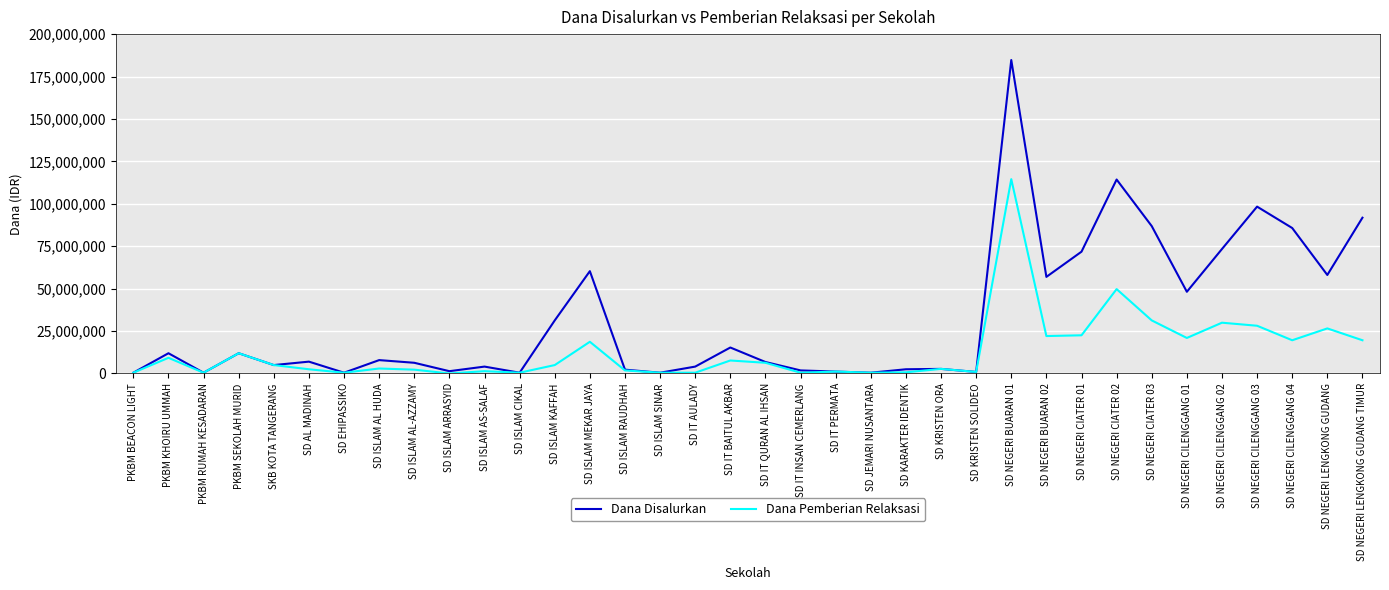

Which series has the widest spread of values?

Dana Disalurkan